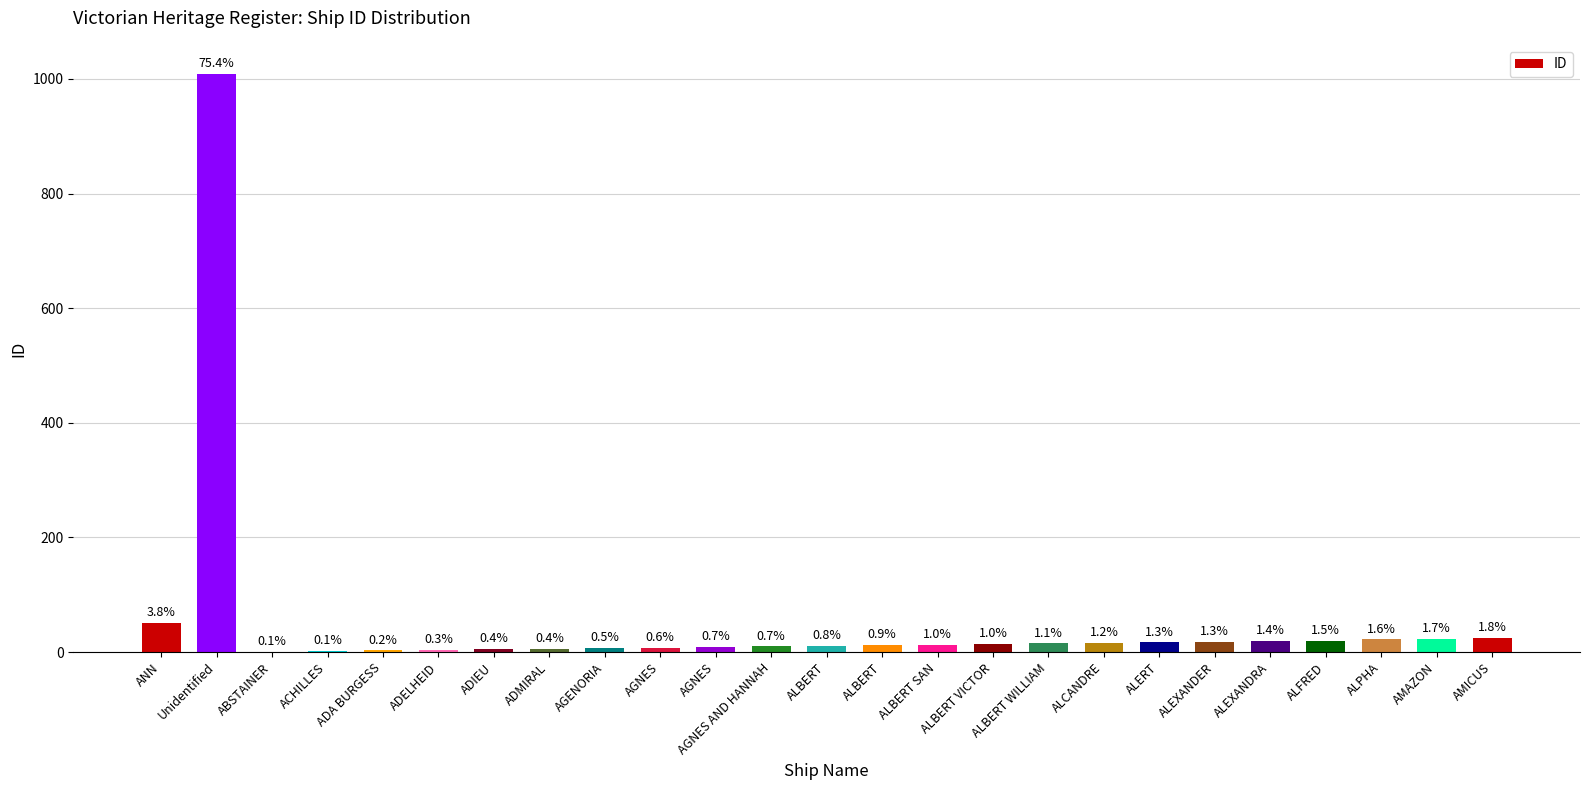

What is the greatest value displayed?

1009